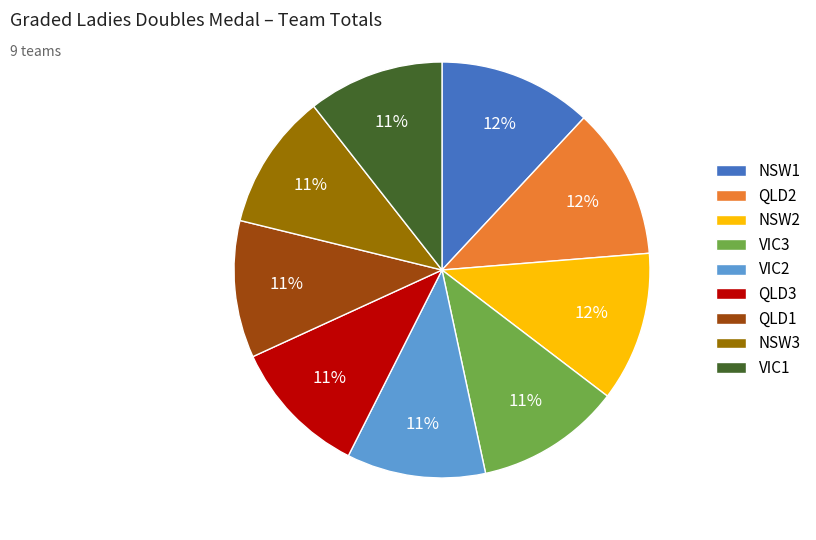

Which has a higher value, VIC2 or NSW2?

NSW2